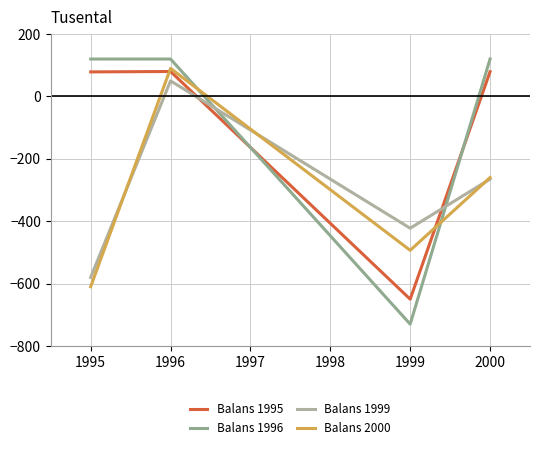

The value of Balans 1996 at 1995 is 120.0. True or false?

True